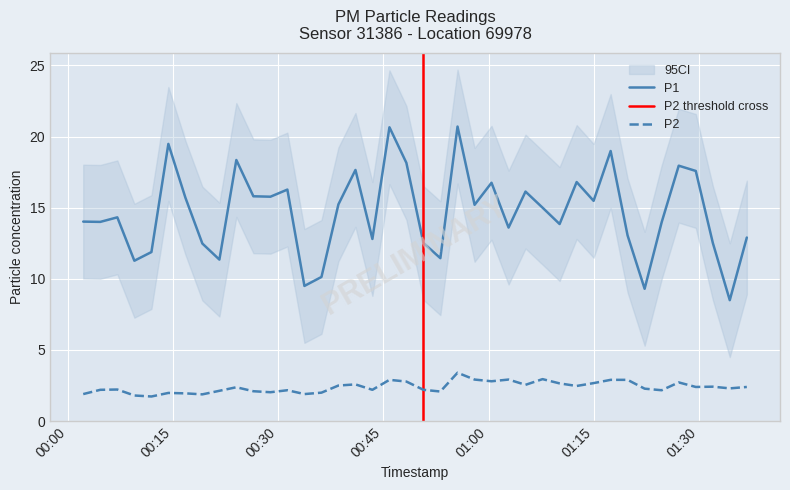

Count the number of data series in this chart.

2